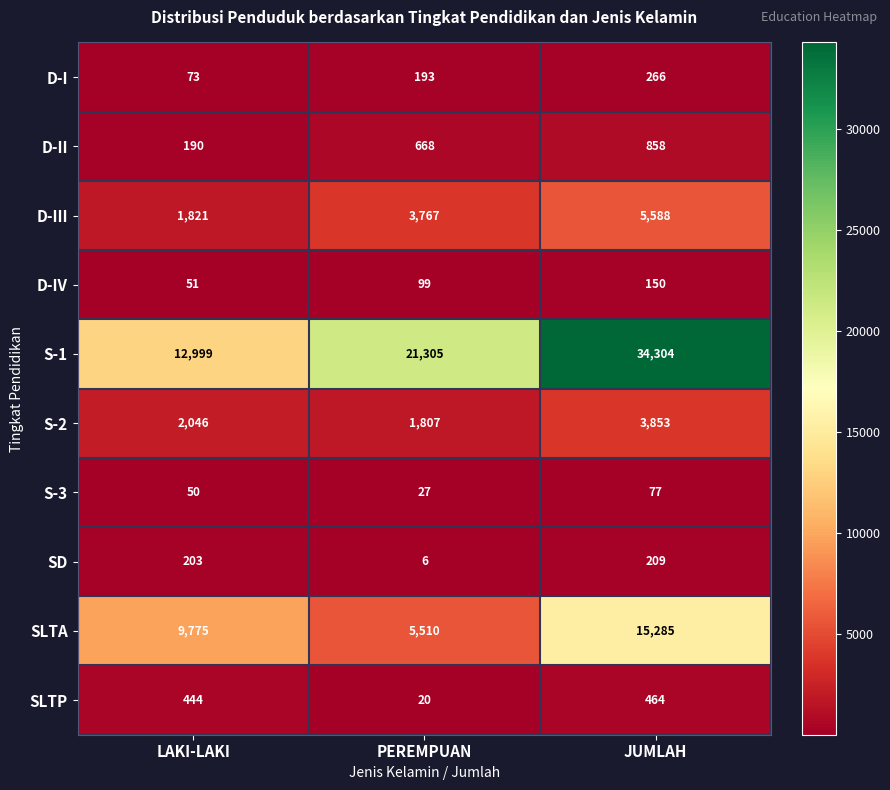

The SLTP series shows 29 at PEREMPUAN. True or false?

False